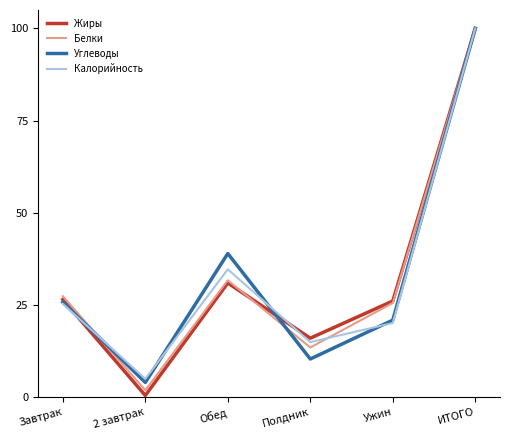

What is the sum of all Белки values?

200.0